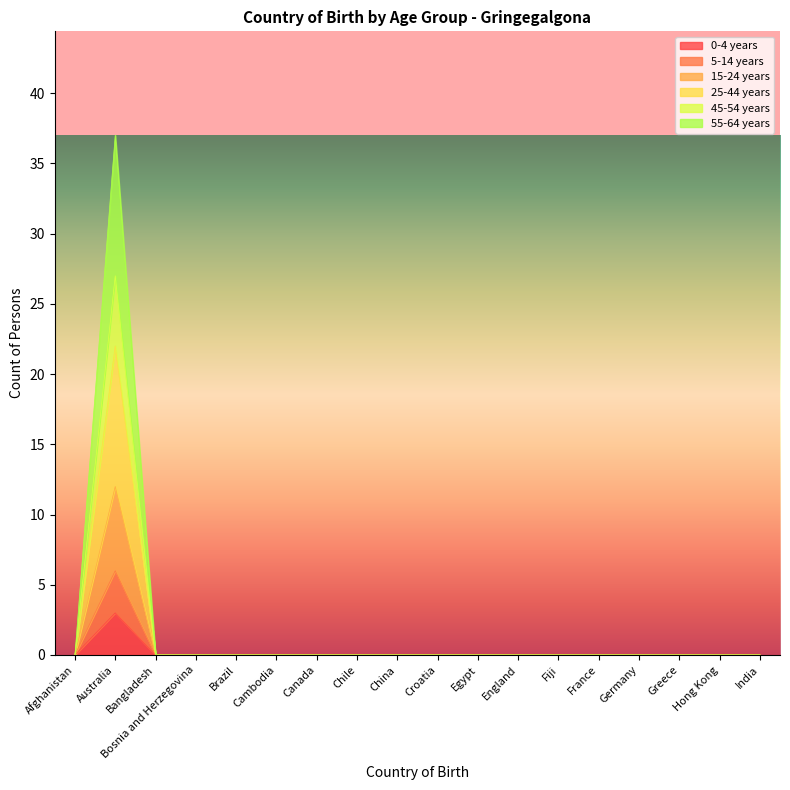

True or false: 15-24 years has a value of 10 at Australia.

False